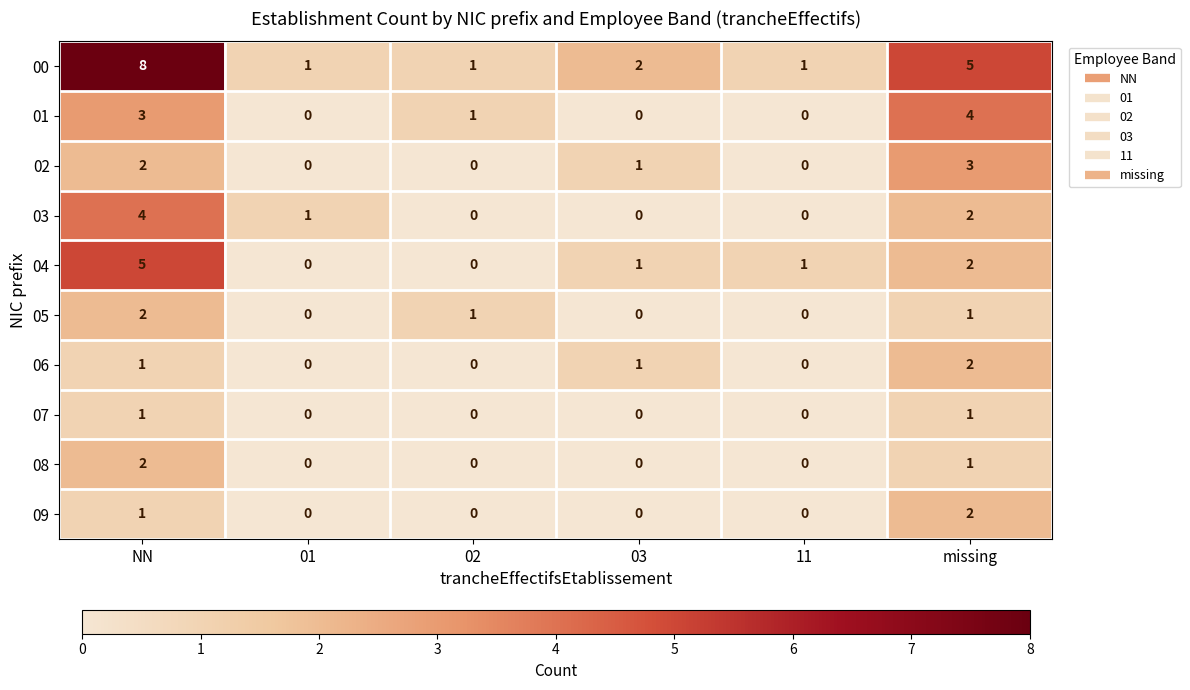

The value of 08 at 01 is -1. True or false?

False